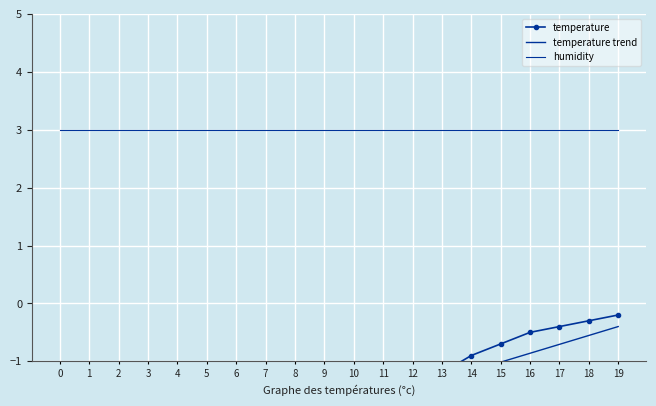

Reading left to right, transcribe all the data shown in this chart.

temperature: -2.0	-2.5	-2.6	-2.8	-3.0	-3.1	-3.2	-3.0	-2.8	-2.5	-2.2	-1.8	-1.5	-1.2	-0.9	-0.7	-0.5	-0.4	-0.3	-0.2
temperature trend: -3.3	-3.2	-3.0	-2.9	-2.7	-2.6	-2.4	-2.2	-2.1	-1.9	-1.8	-1.6	-1.5	-1.3	-1.2	-1.0	-0.9	-0.7	-0.6	-0.4
humidity: 3.0	3.0	3.0	3.0	3.0	3.0	3.0	3.0	3.0	3.0	3.0	3.0	3.0	3.0	3.0	3.0	3.0	3.0	3.0	3.0